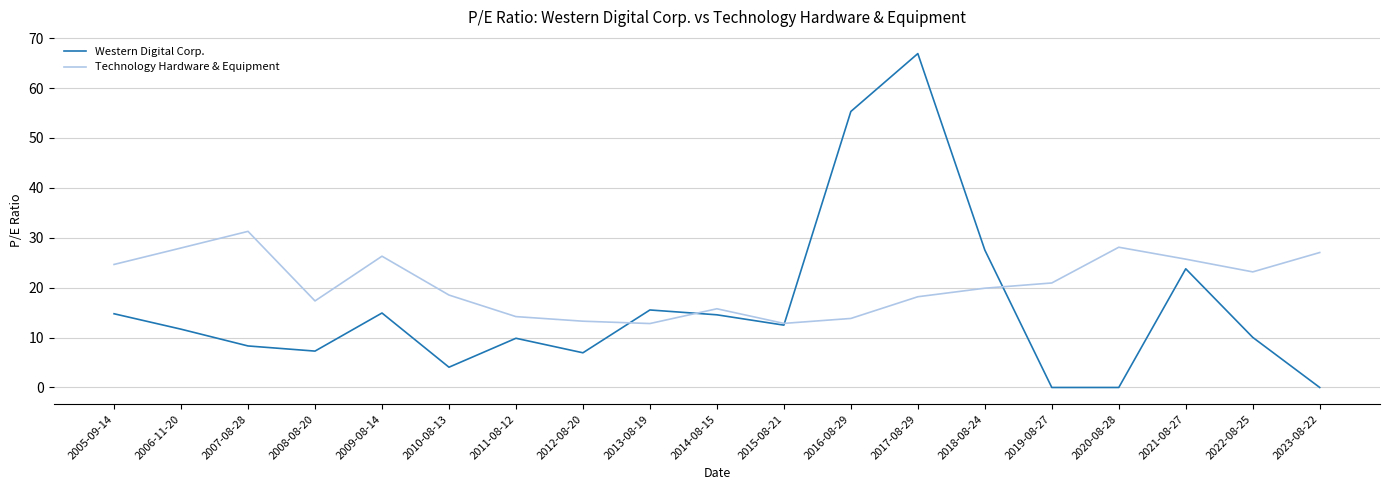

Which series has the largest range (max minus min)?

Western Digital Corp.